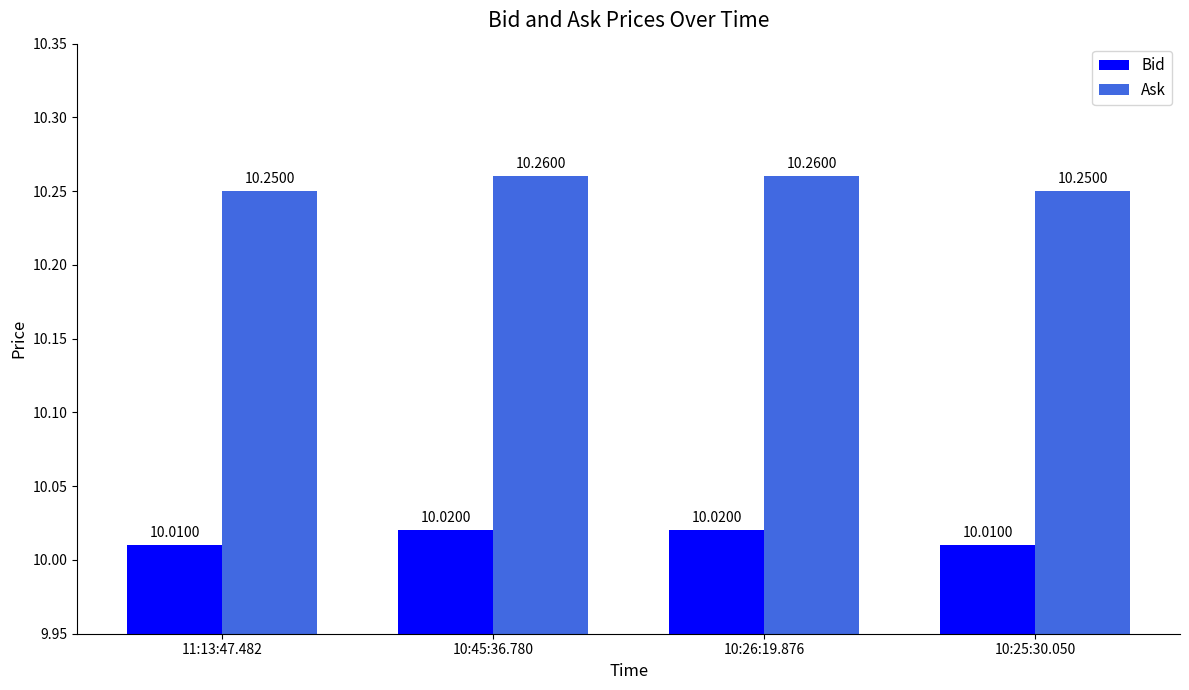

How many data points does each series have?

4